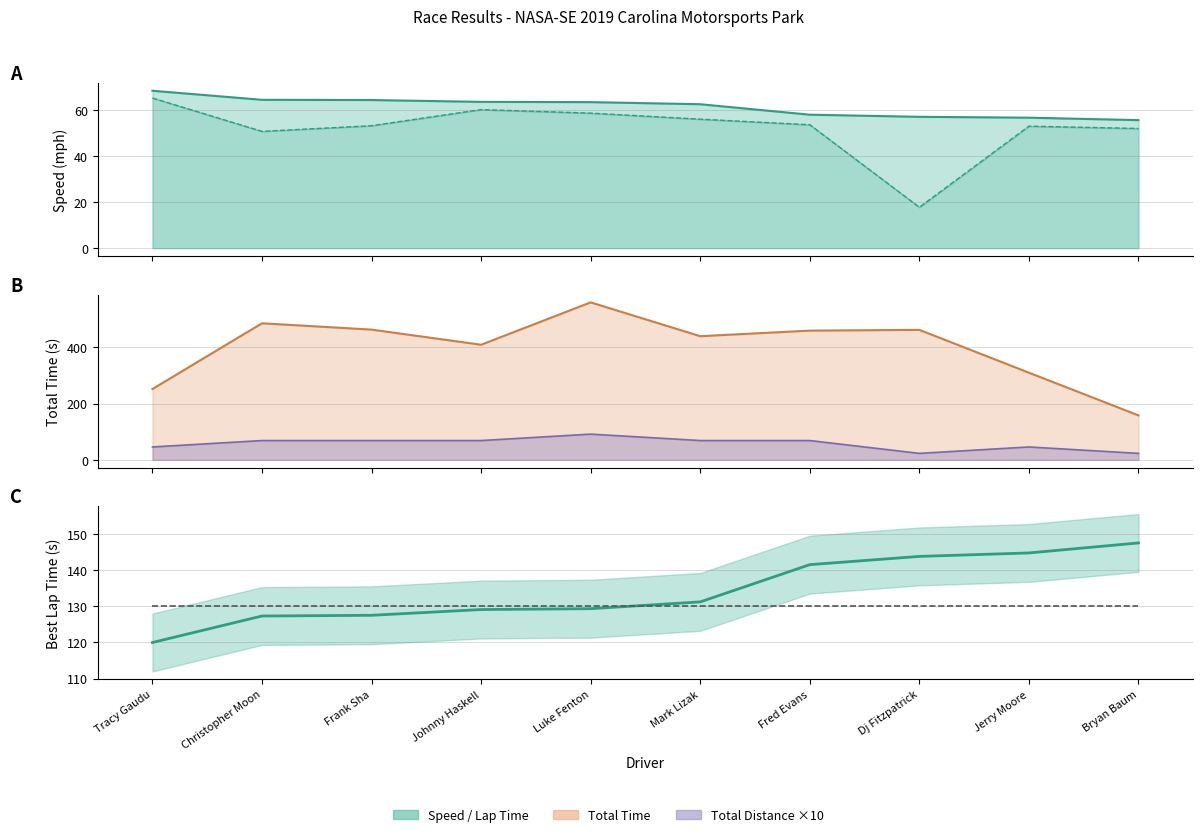

What is the lowest value of the Reference (130s) series?

130.0